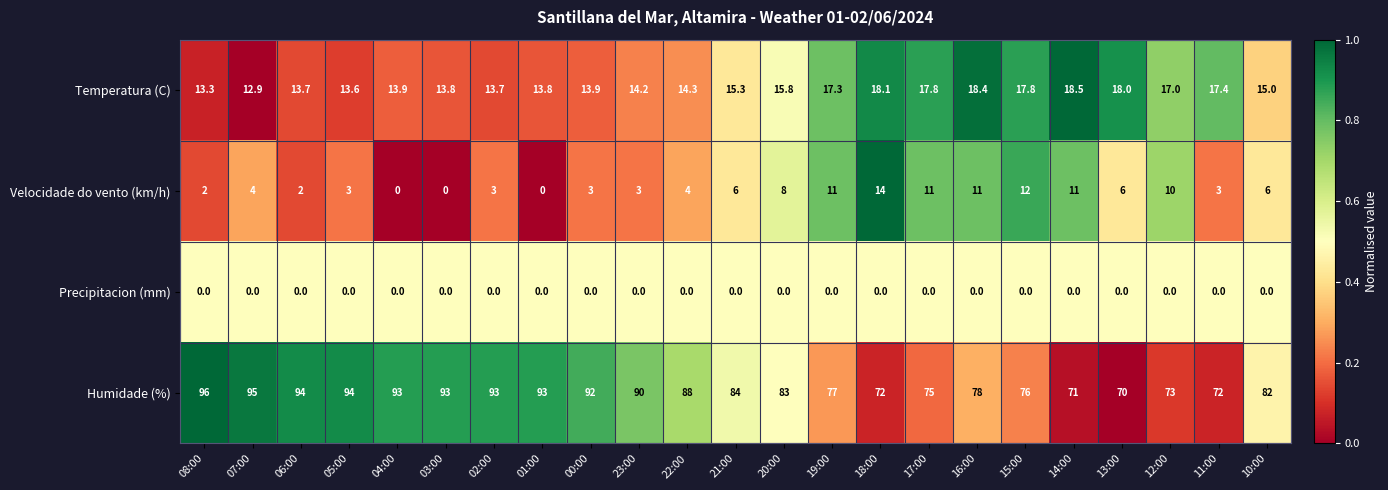

Rank the series at 21:00 from lowest to highest value.

Precipitacion (mm), Velocidade do vento (km/h), Temperatura (C), Humidade (%)